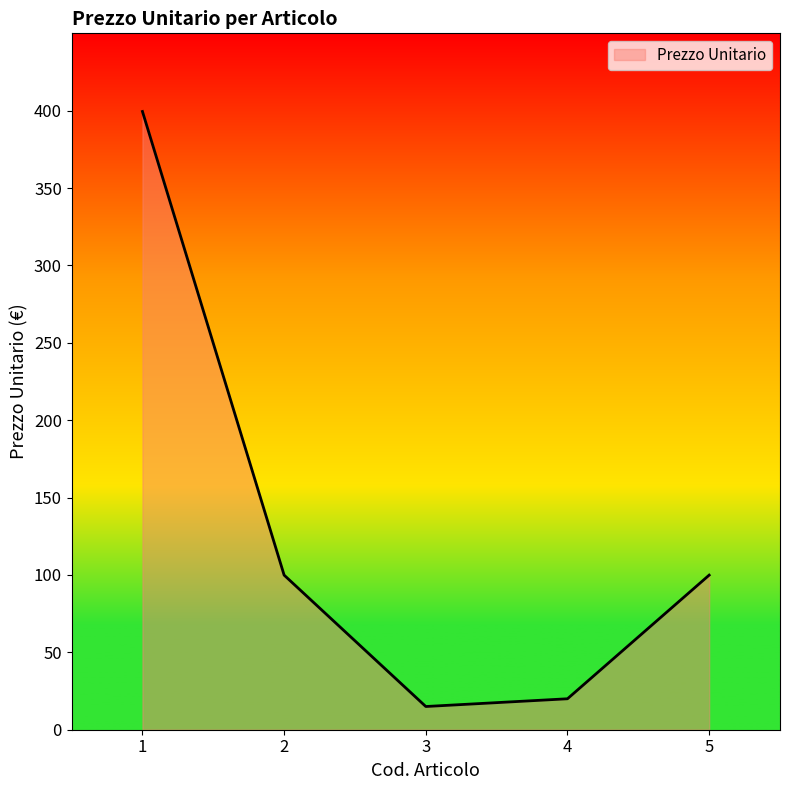

What is the difference between the maximum and minimum values?

384.5